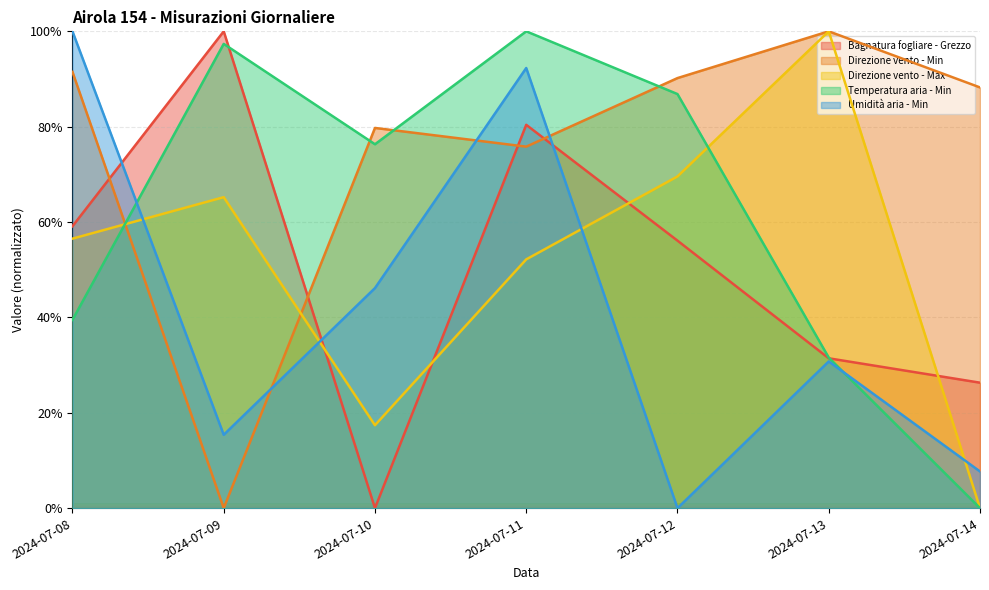

How many series are shown in this chart?

5